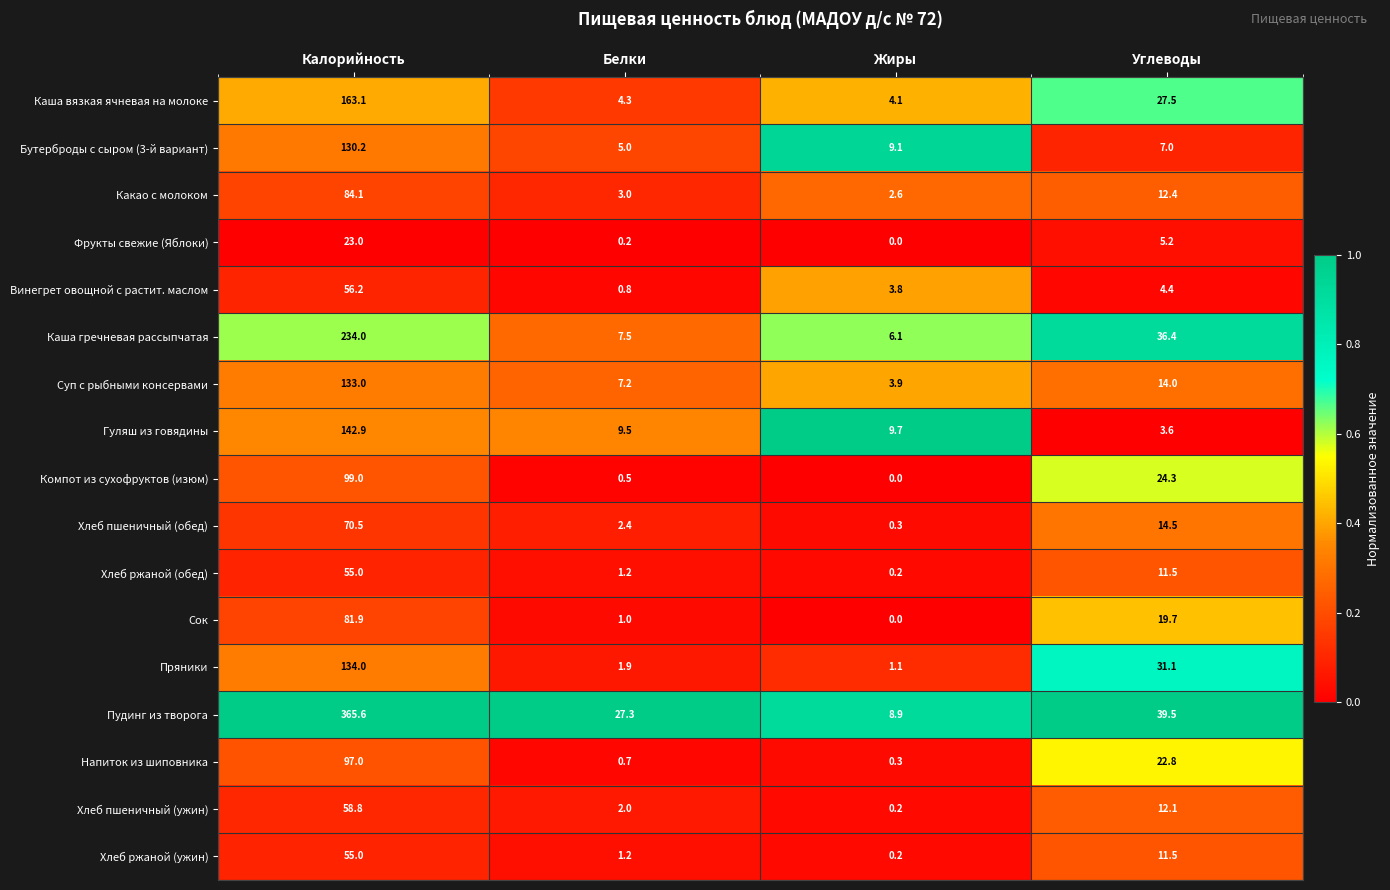

Which series has the largest total across all categories?

Пудинг из творога